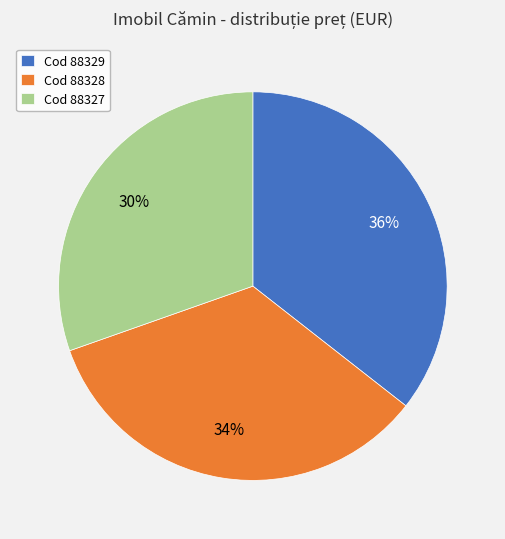

What percentage is the Cod 88329 slice, to the nearest percent?

36%